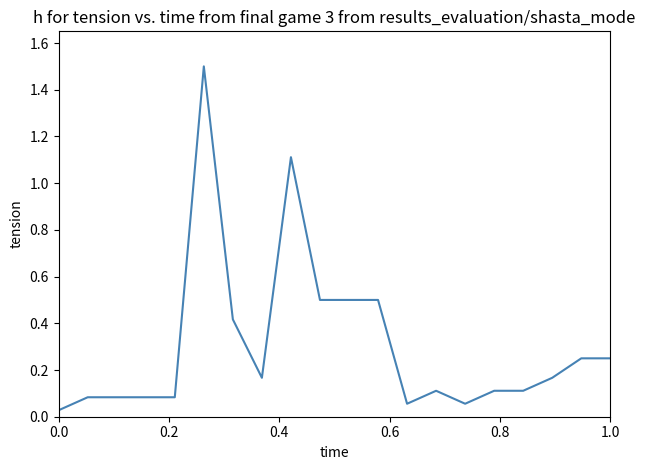

What is the maximum value shown in the chart?

1.5